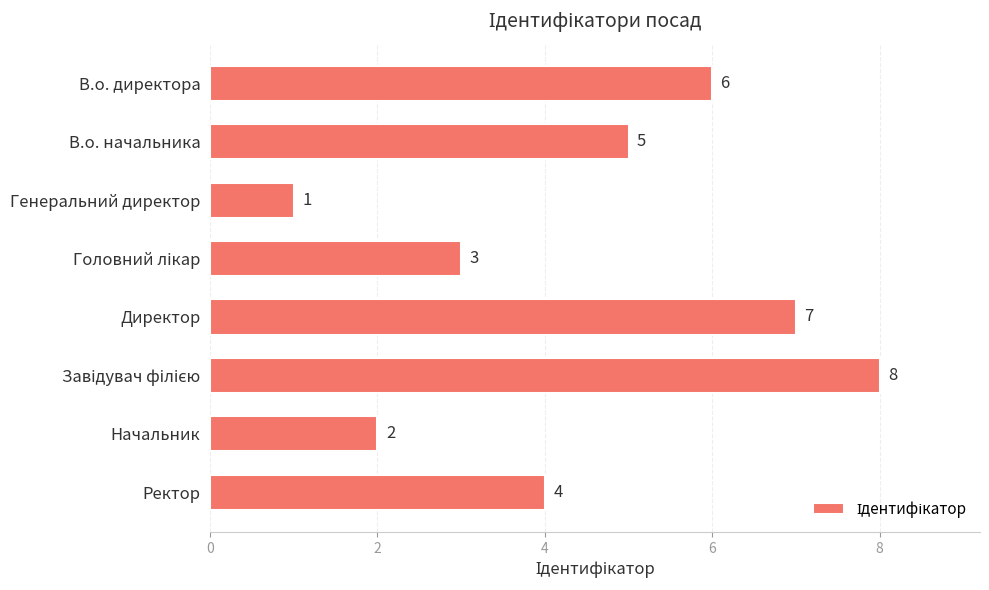

Does the chart contain any negative values?

No